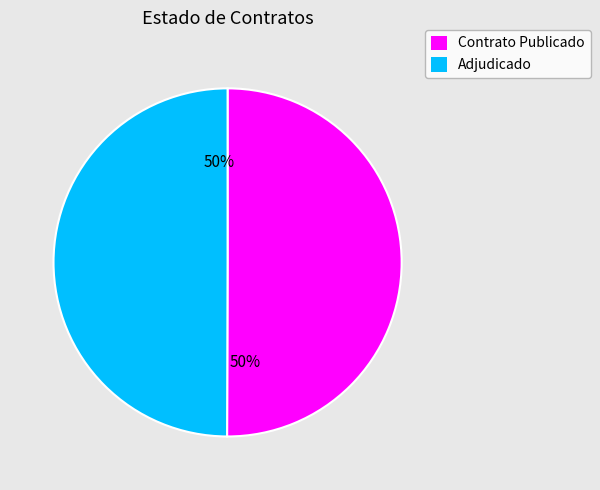

To the nearest percent, what is the average slice percentage?

50%